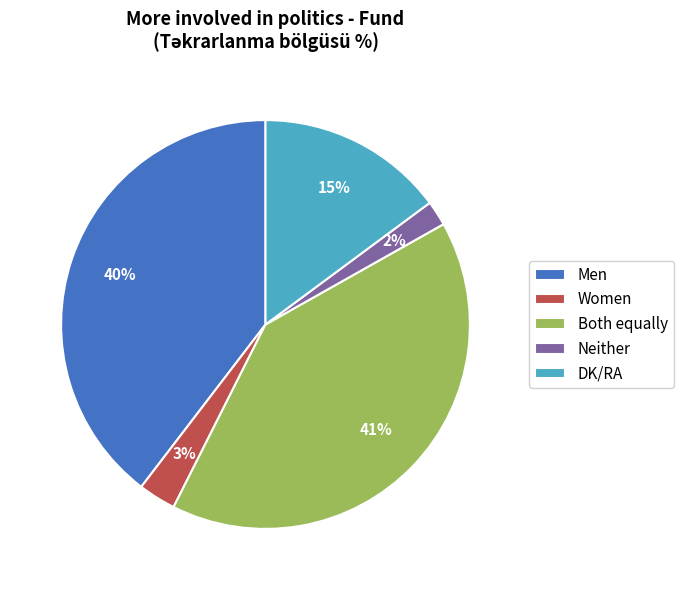

To the nearest percent, what percentage of the pie is Women?

3%